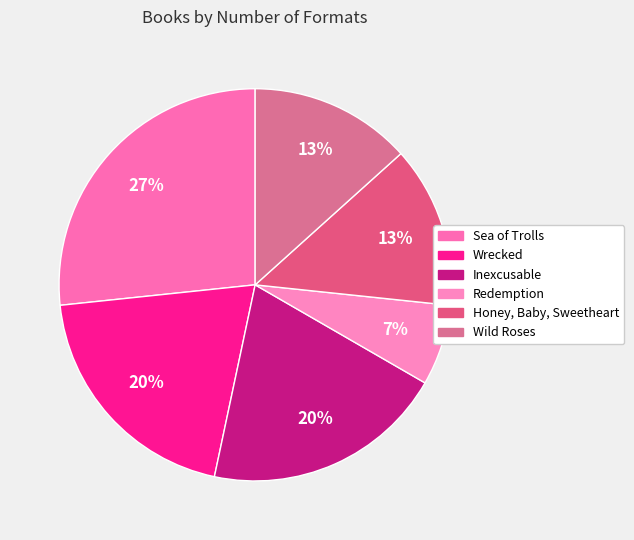

How many segments does this pie chart have?

6